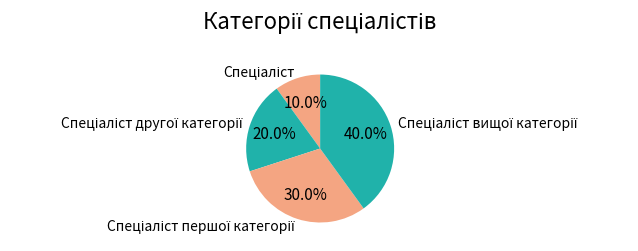

Count the number of slices in the pie.

4